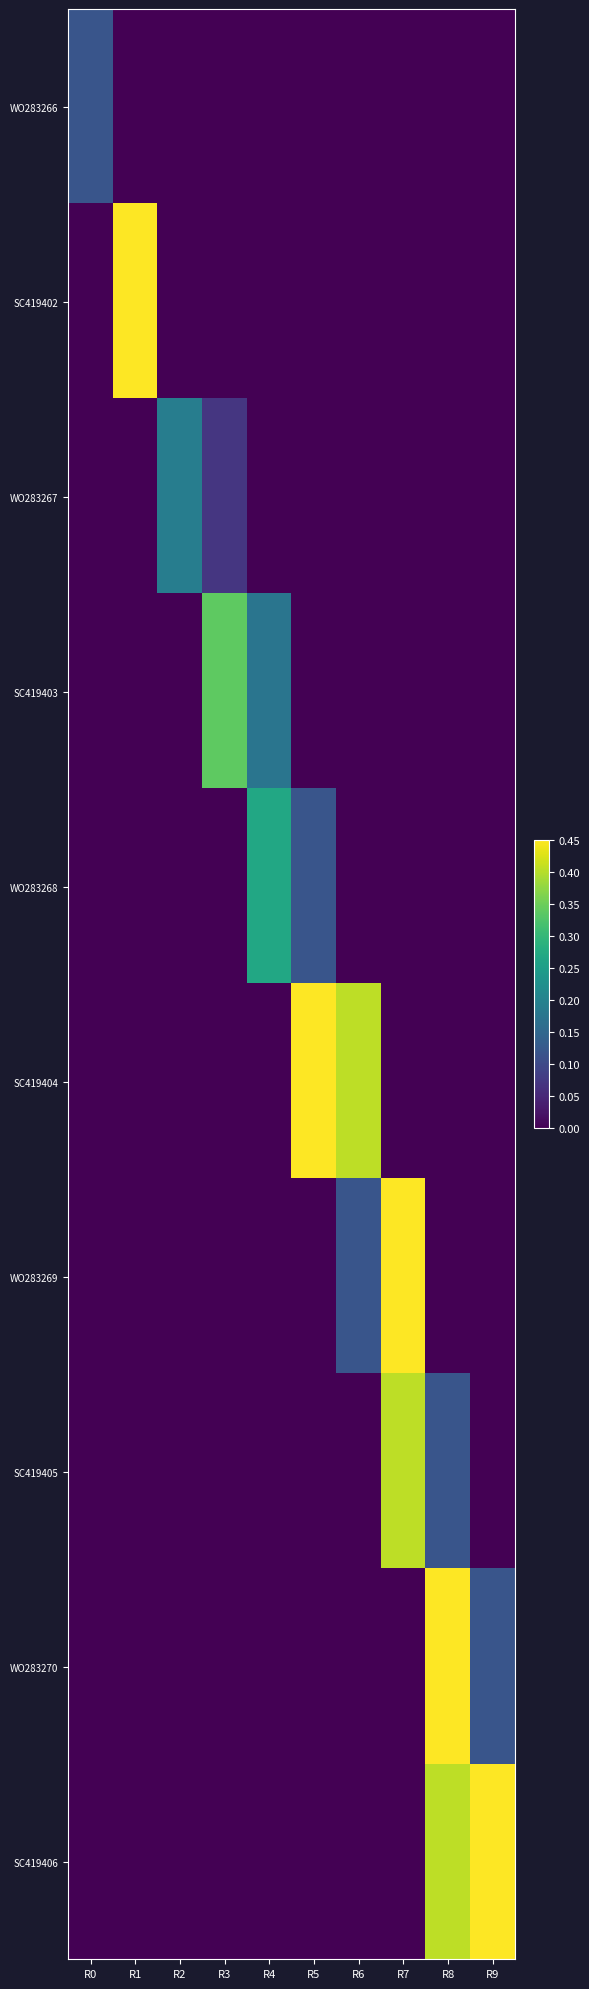

Reading left to right, list all the values displayed in this chart.

WO283266: R0=0.1	R1=0.0	R2=0.0	R3=0.0	R4=0.0	R5=0.0	R6=0.0	R7=0.0	R8=0.0	R9=0.0
SC419402: R0=0.0	R1=0.5	R2=0.0	R3=0.0	R4=0.0	R5=0.0	R6=0.0	R7=0.0	R8=0.0	R9=0.0
WO283267: R0=0.0	R1=0.0	R2=0.2	R3=0.1	R4=0.0	R5=0.0	R6=0.0	R7=0.0	R8=0.0	R9=0.0
SC419403: R0=0.0	R1=0.0	R2=0.0	R3=0.3	R4=0.2	R5=0.0	R6=0.0	R7=0.0	R8=0.0	R9=0.0
WO283268: R0=0.0	R1=0.0	R2=0.0	R3=0.0	R4=0.3	R5=0.1	R6=0.0	R7=0.0	R8=0.0	R9=0.0
SC419404: R0=0.0	R1=0.0	R2=0.0	R3=0.0	R4=0.0	R5=0.5	R6=0.4	R7=0.0	R8=0.0	R9=0.0
WO283269: R0=0.0	R1=0.0	R2=0.0	R3=0.0	R4=0.0	R5=0.0	R6=0.1	R7=0.5	R8=0.0	R9=0.0
SC419405: R0=0.0	R1=0.0	R2=0.0	R3=0.0	R4=0.0	R5=0.0	R6=0.0	R7=0.4	R8=0.1	R9=0.0
WO283270: R0=0.0	R1=0.0	R2=0.0	R3=0.0	R4=0.0	R5=0.0	R6=0.0	R7=0.0	R8=0.5	R9=0.1
SC419406: R0=0.0	R1=0.0	R2=0.0	R3=0.0	R4=0.0	R5=0.0	R6=0.0	R7=0.0	R8=0.4	R9=0.5